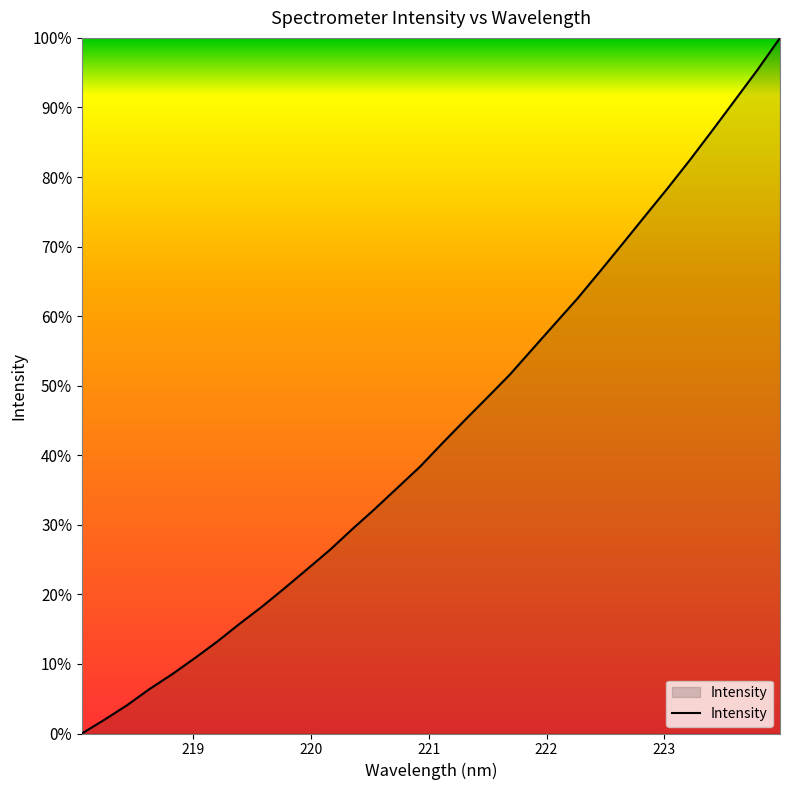

Does the chart have visible grid lines?

No